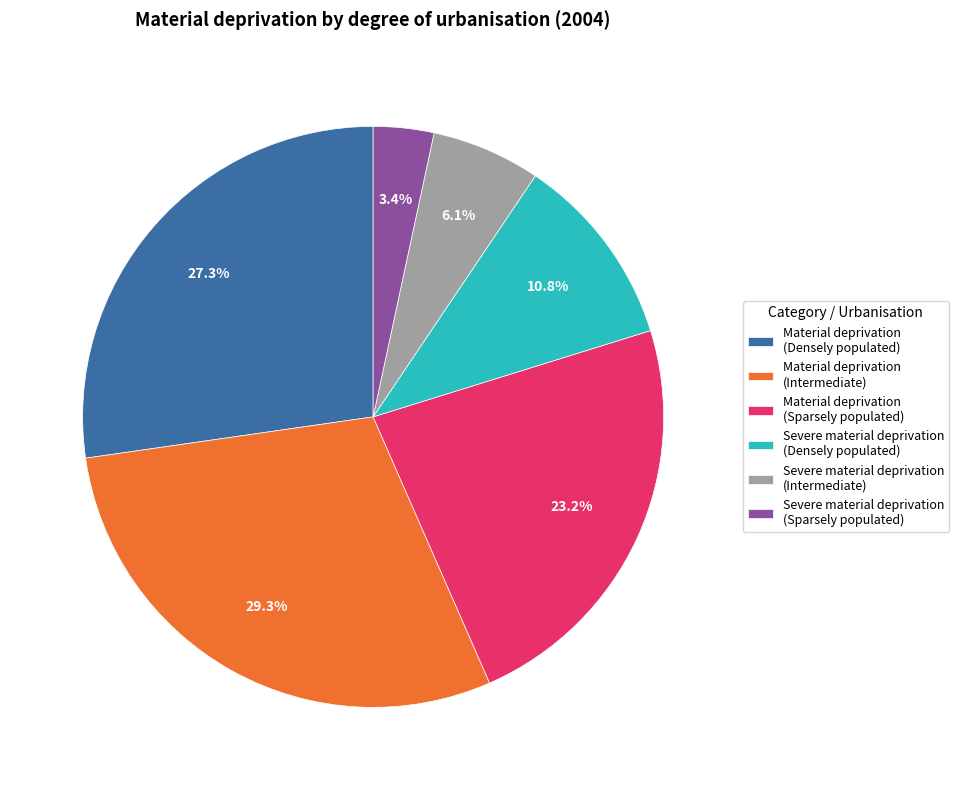

Is there any slice that represents more than half of the pie?

No